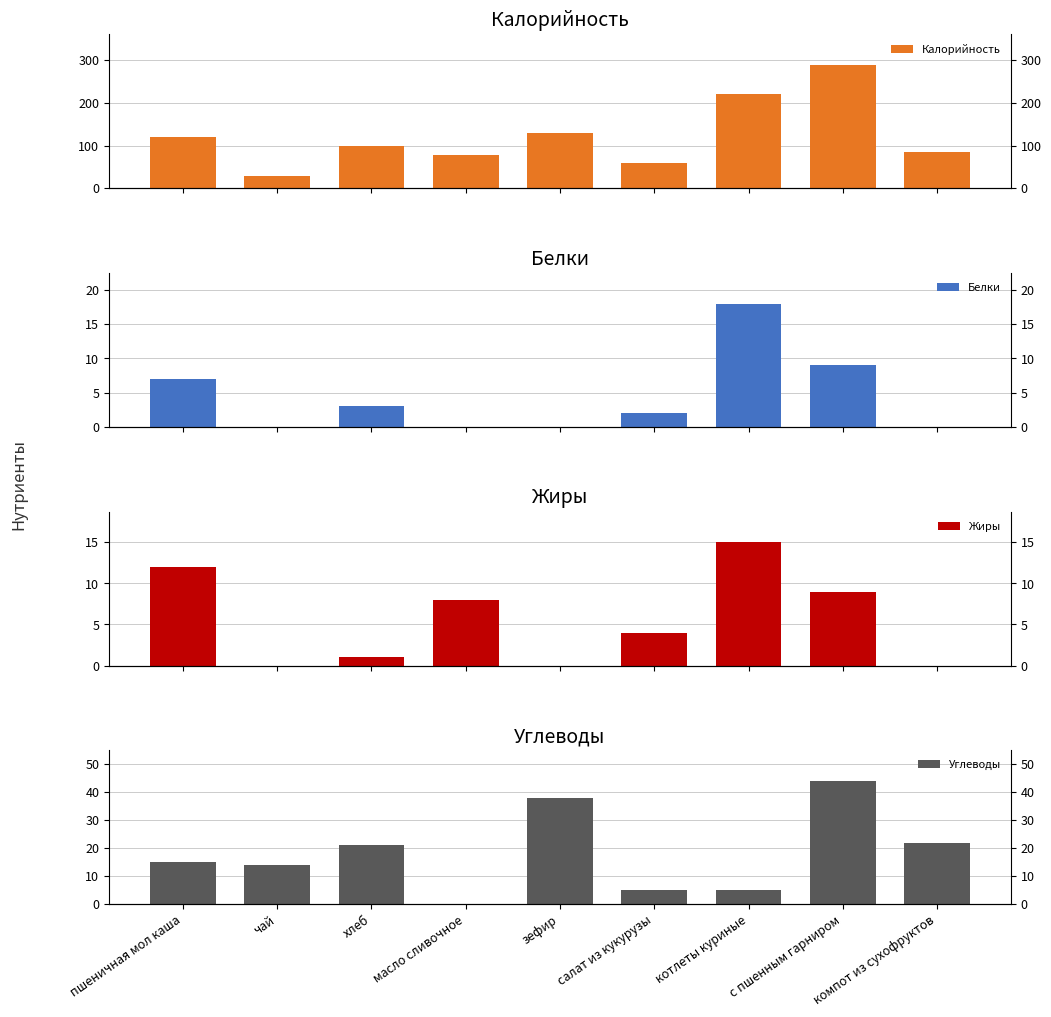

What is the sum of all Жиры values?

49